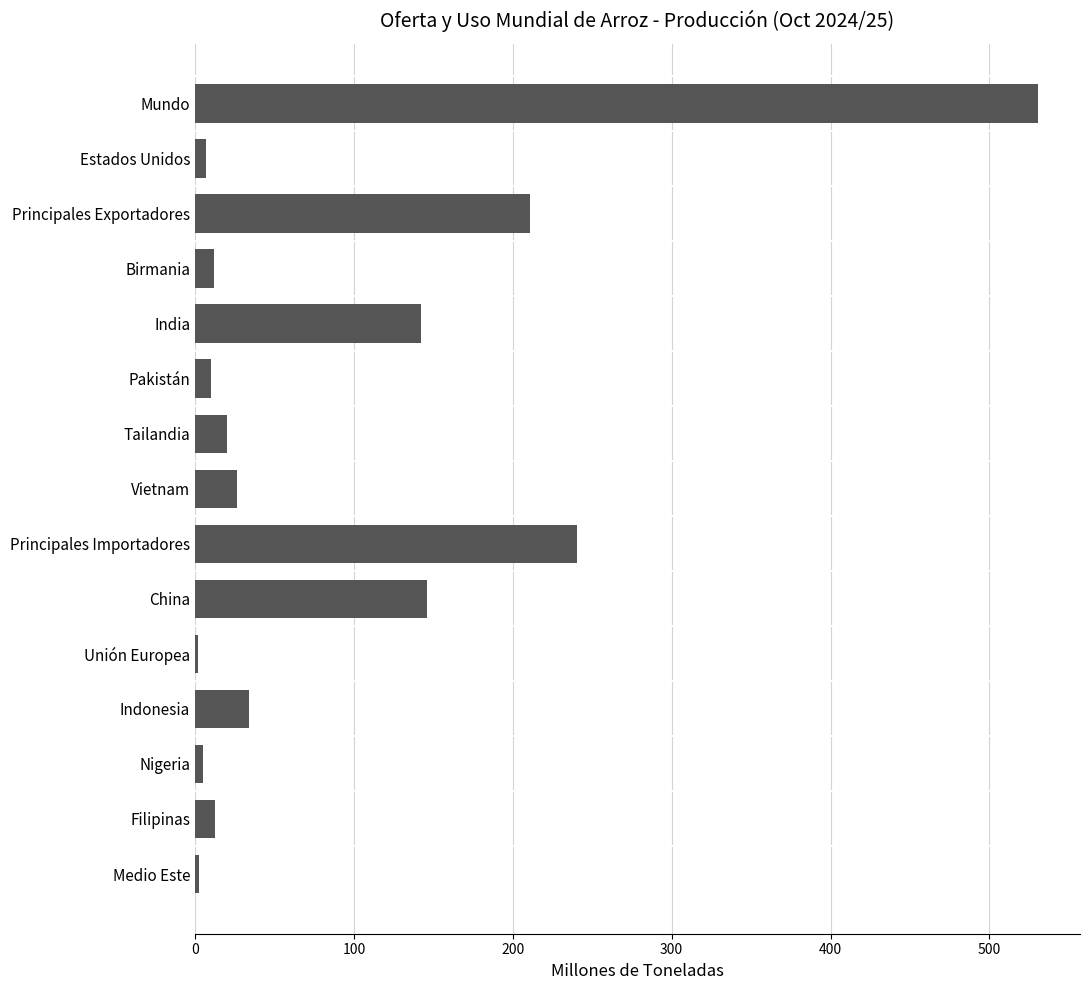

Is it true that the value at Vietnam is 46.4?

False